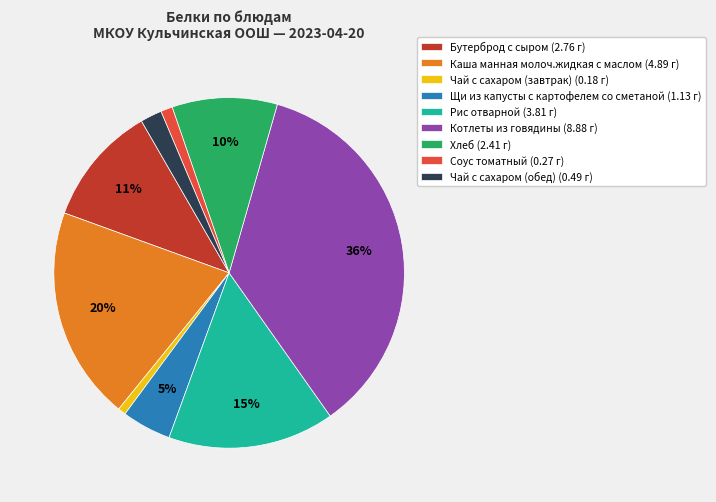

To the nearest percent, what portion does Соус томатный represent?

1%